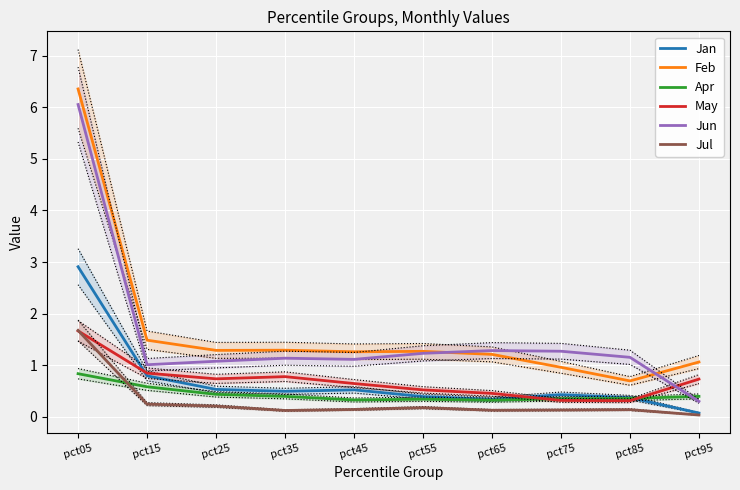

What is the maximum value for Feb?

6.4